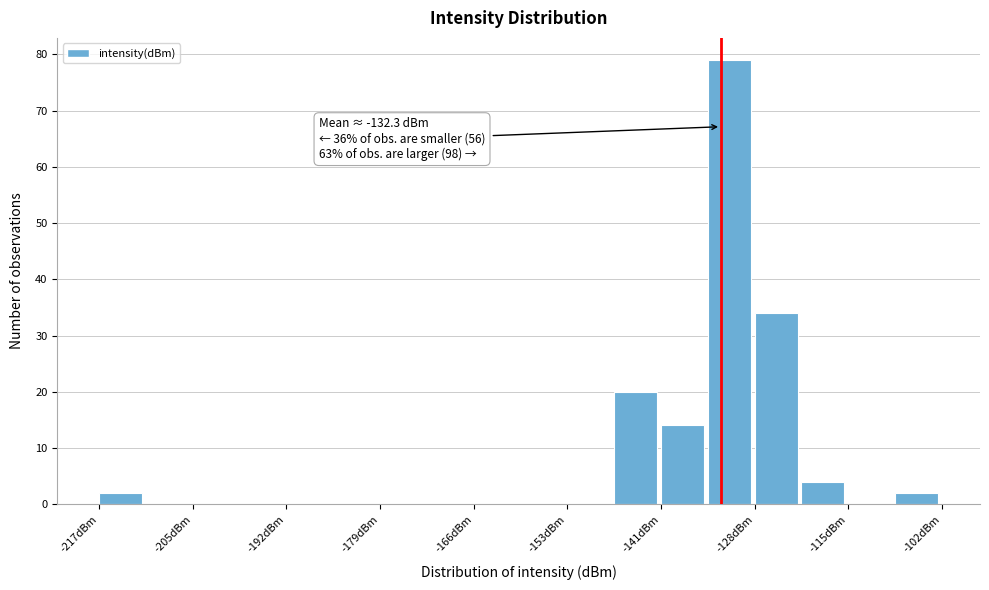

Read against the x-axis, roughly where is the centre of the tallest bar?

-132